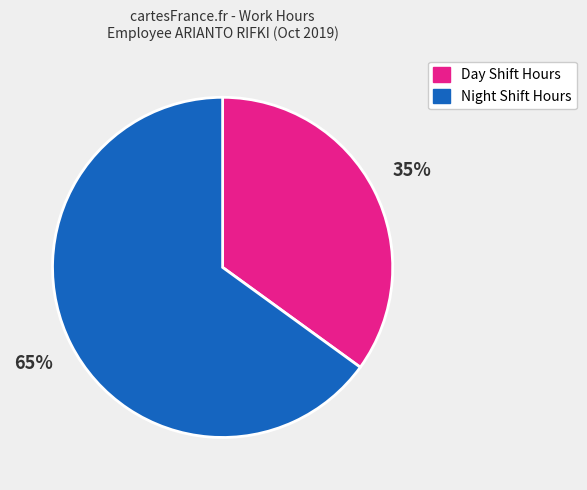

Does any single category account for the majority?

Yes